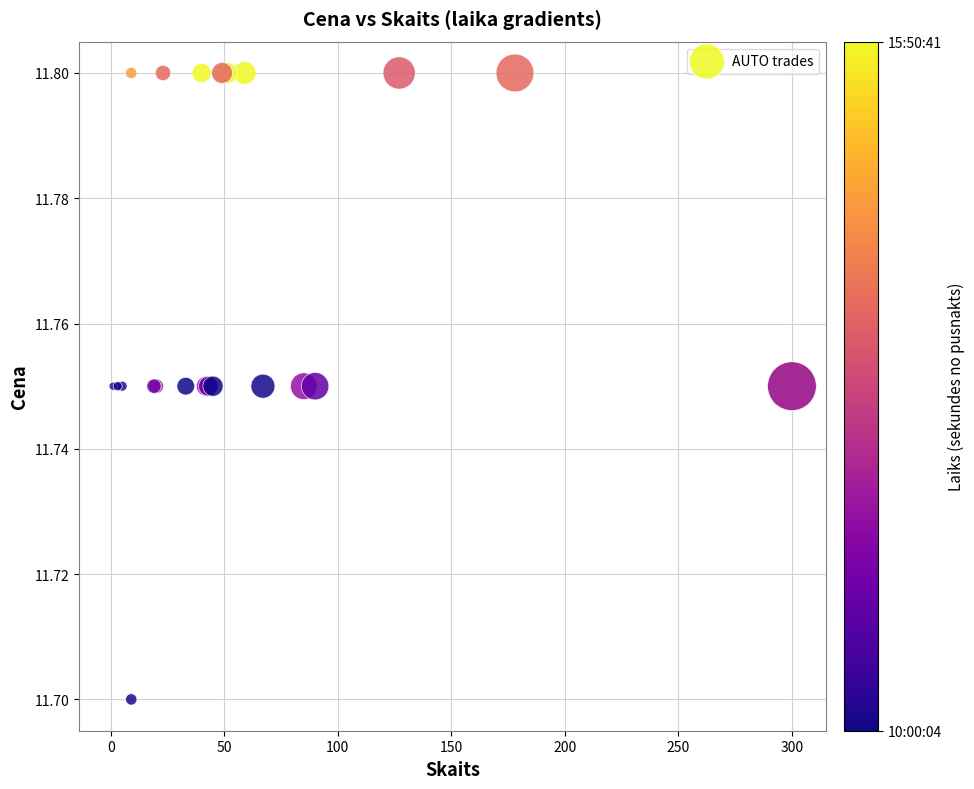

What Y value in the scatter plot is closest to 11?

11.7